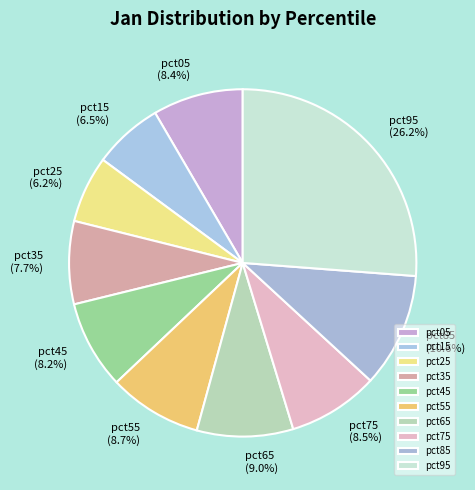

How many segments does this pie chart have?

10